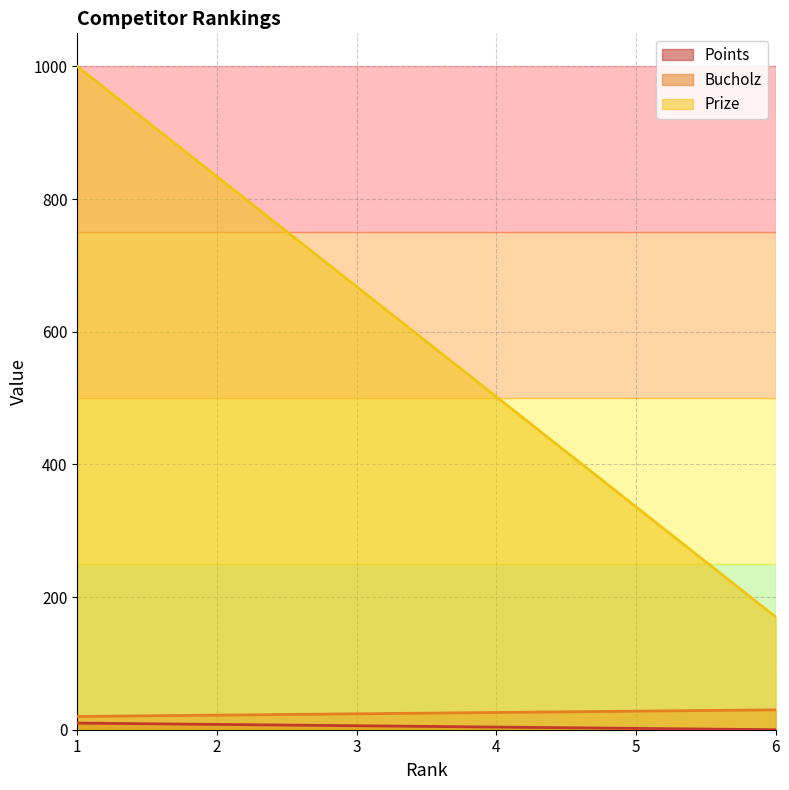

Which category has the lowest value in the Bucholz series?

1